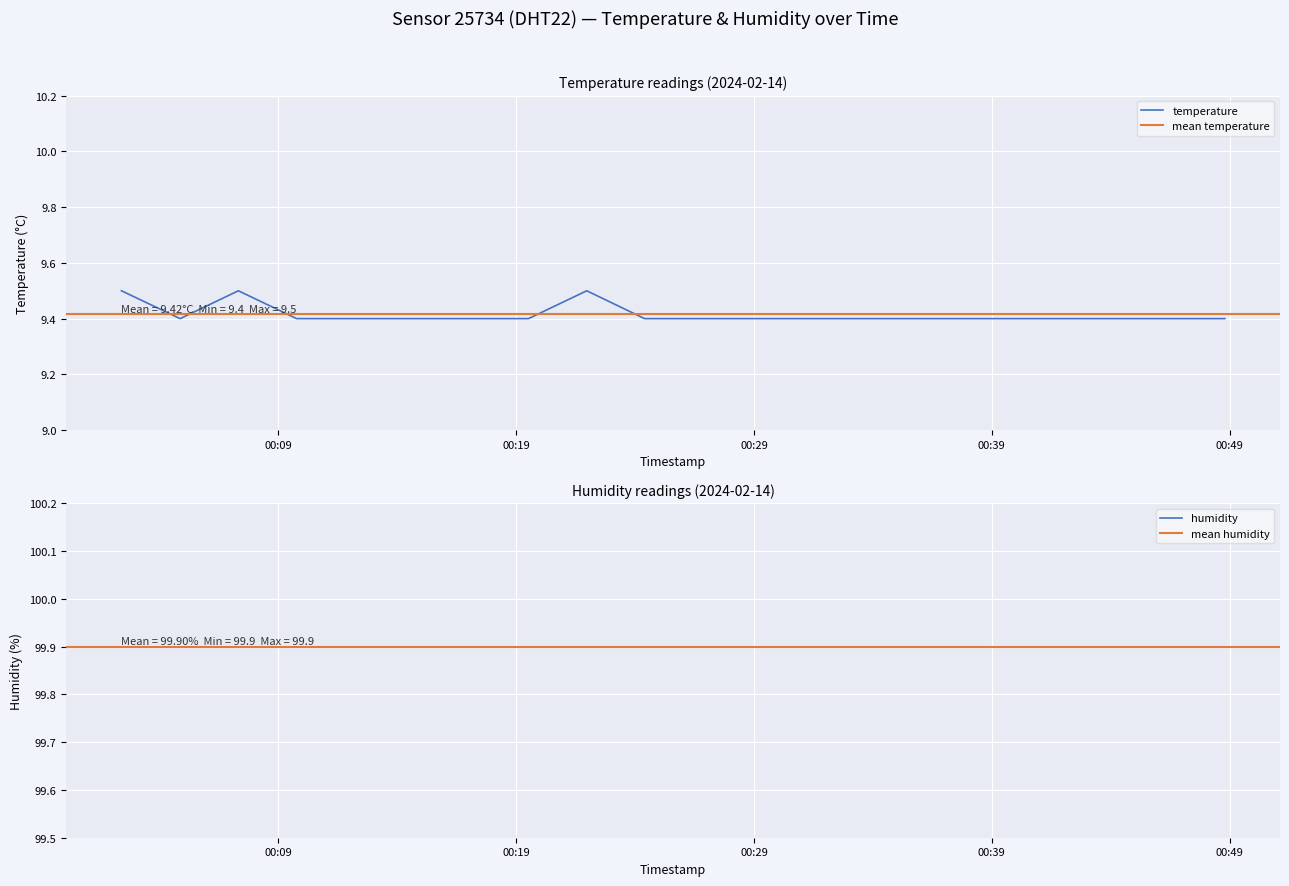

Reading right to left, list all the values displayed in this chart.

2024-02-14T00:48:48=9.4	2024-02-14T00:46:22=9.4	2024-02-14T00:43:56=9.4	2024-02-14T00:41:29=9.4	2024-02-14T00:39:03=9.4	2024-02-14T00:36:36=9.4	2024-02-14T00:34:10=9.4	2024-02-14T00:31:42=9.4	2024-02-14T00:29:16=9.4	2024-02-14T00:26:50=9.4	2024-02-14T00:24:24=9.4	2024-02-14T00:21:58=9.5	2024-02-14T00:19:31=9.4	2024-02-14T00:17:05=9.4	2024-02-14T00:14:39=9.4	2024-02-14T00:12:12=9.4	2024-02-14T00:09:46=9.4	2024-02-14T00:07:19=9.5	2024-02-14T00:04:52=9.4	2024-02-14T00:02:24=9.5